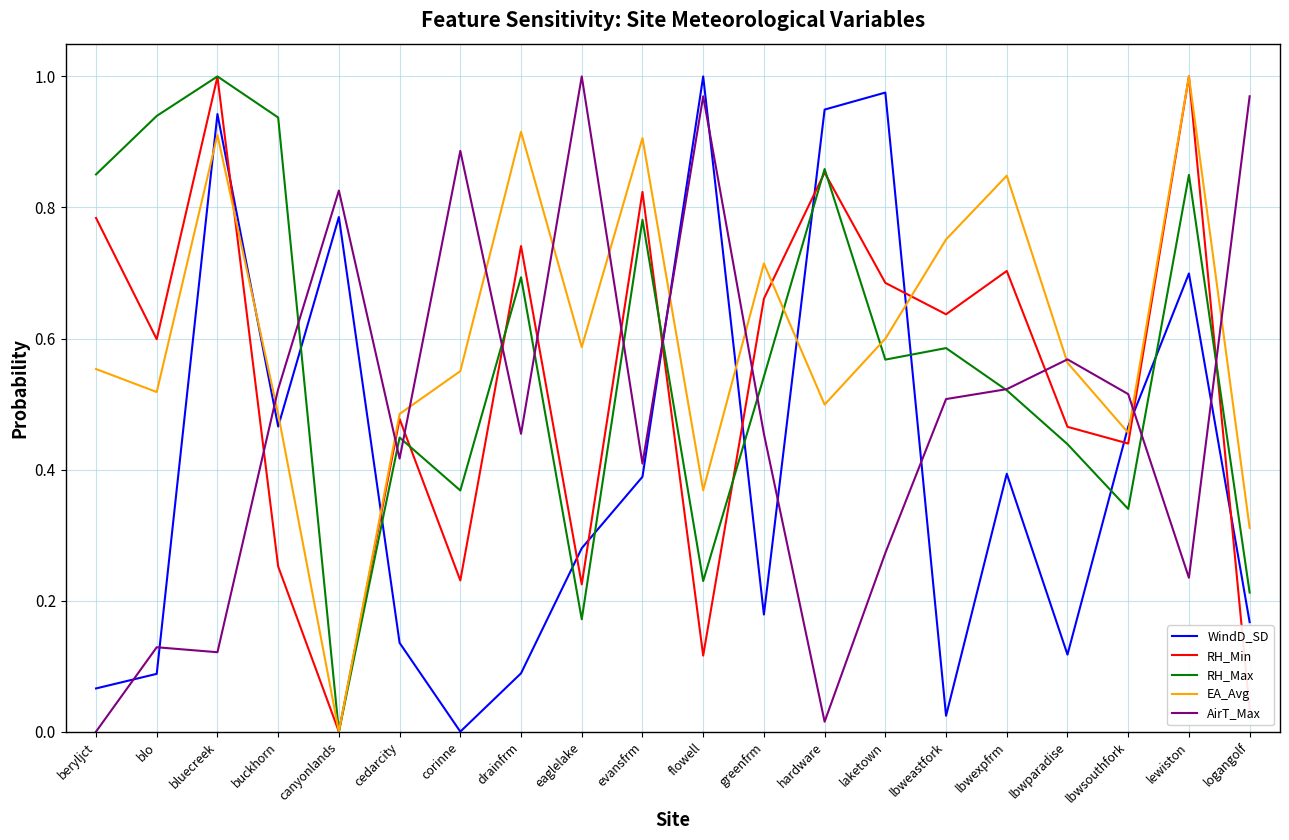

What is the total value across all series at lbwexpfrm?

3.0